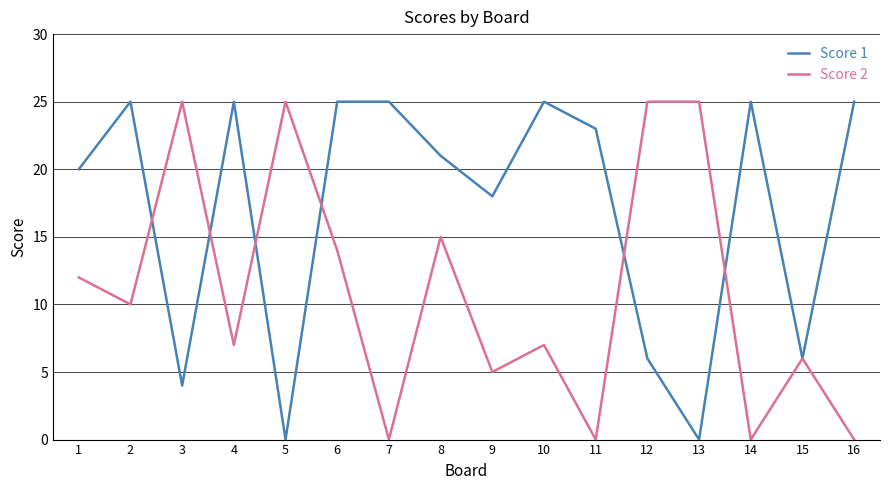

Which series has the largest total across all categories?

Score 1